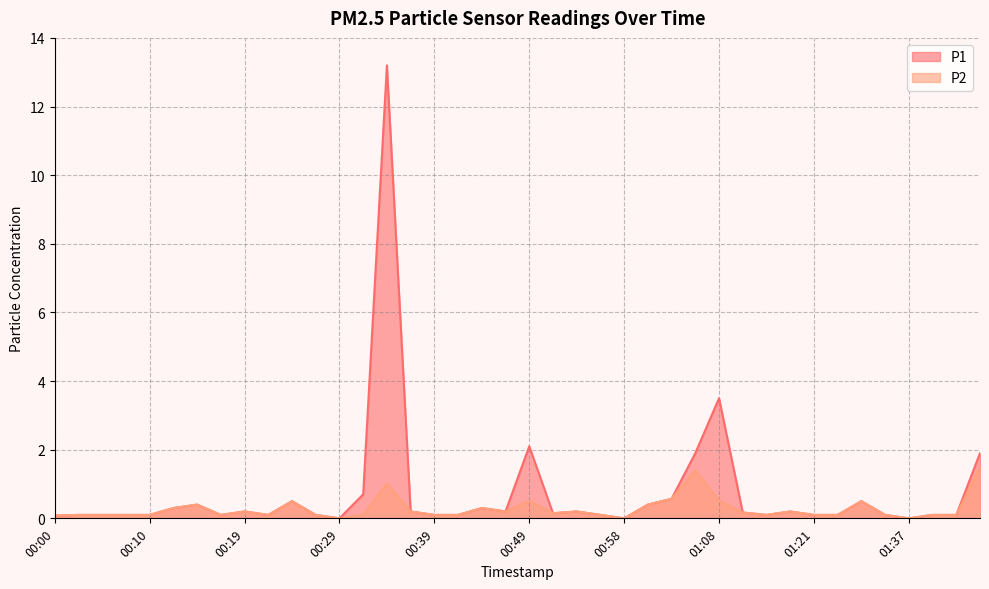

True or false: P2 and P1 intersect in this chart.

False